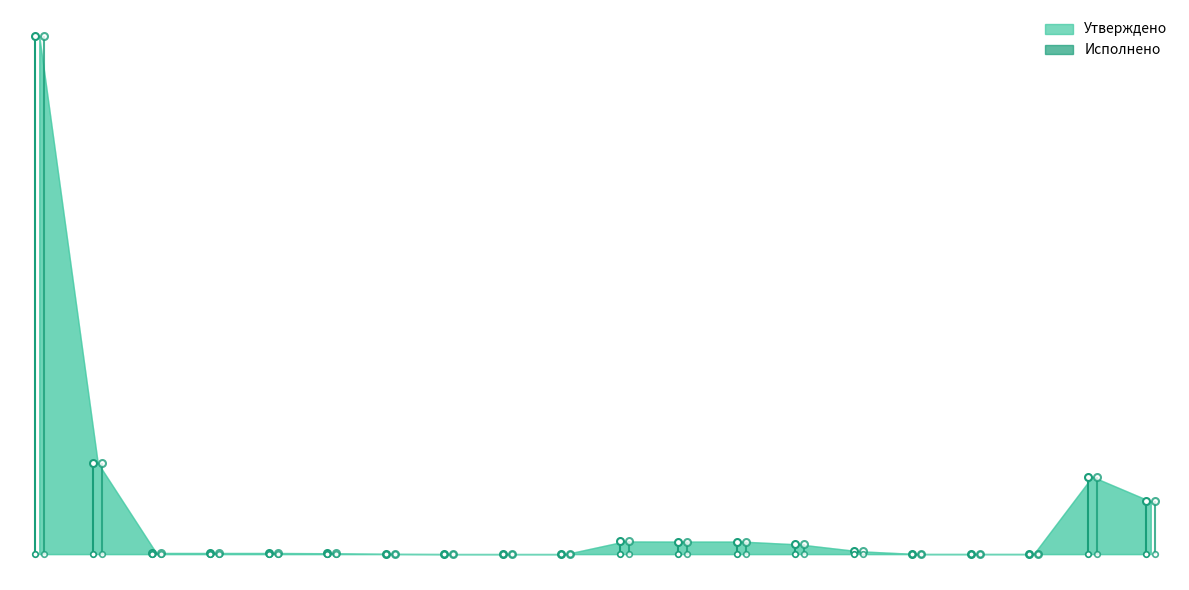

At how many categories does at least one series exceed 25040193?

1